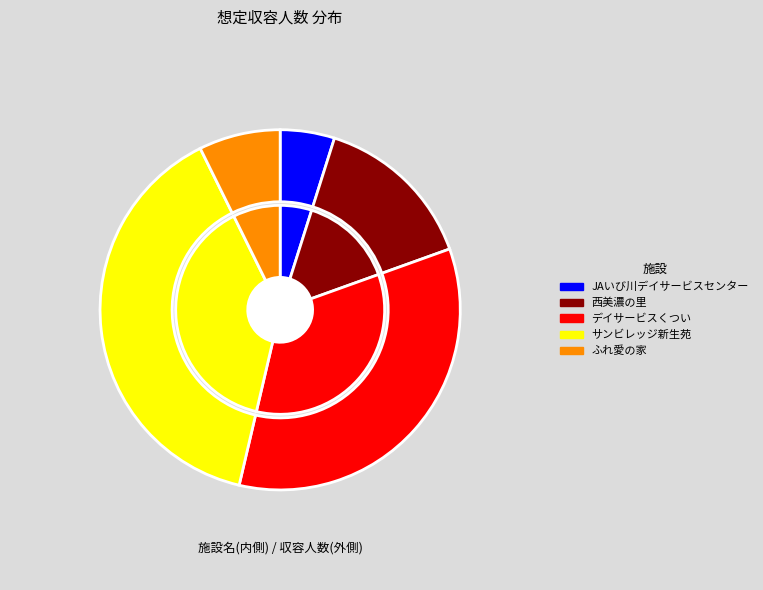

Count the number of slices in the pie.

5